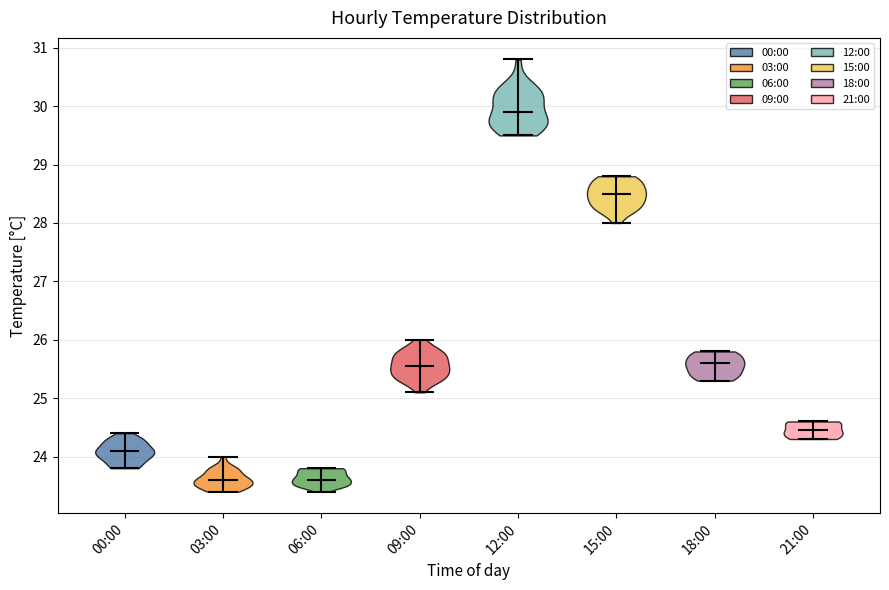

Reading left to right, read every violin against the y-axis: where its median line is, and the lowest and highest points it reaches. The values are not printed on the chart, so give them approximately, as read against the axis.

00:00: median line 24.1, lowest point 23.8, highest point 24.4
03:00: median line 23.6, lowest point 23.4, highest point 24.0
06:00: median line 23.6, lowest point 23.4, highest point 23.8
09:00: median line 25.6, lowest point 25.1, highest point 26.0
12:00: median line 29.9, lowest point 29.5, highest point 30.8
15:00: median line 28.5, lowest point 28.0, highest point 28.8
18:00: median line 25.6, lowest point 25.3, highest point 25.8
21:00: median line 24.5, lowest point 24.3, highest point 24.6